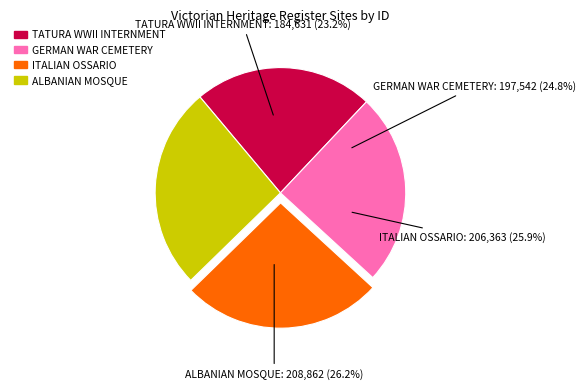

What percentage is the GERMAN WAR CEMETERY slice, to the nearest percent?

25%